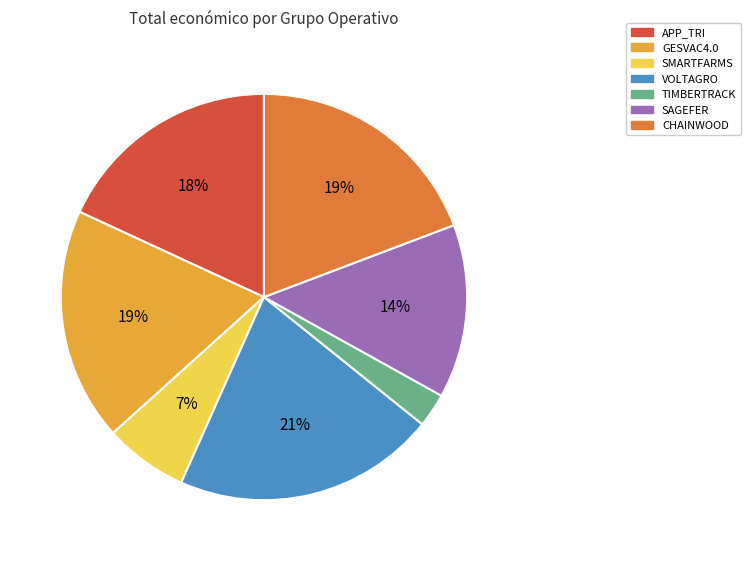

To the nearest percent, what portion does CHAINWOOD represent?

19%